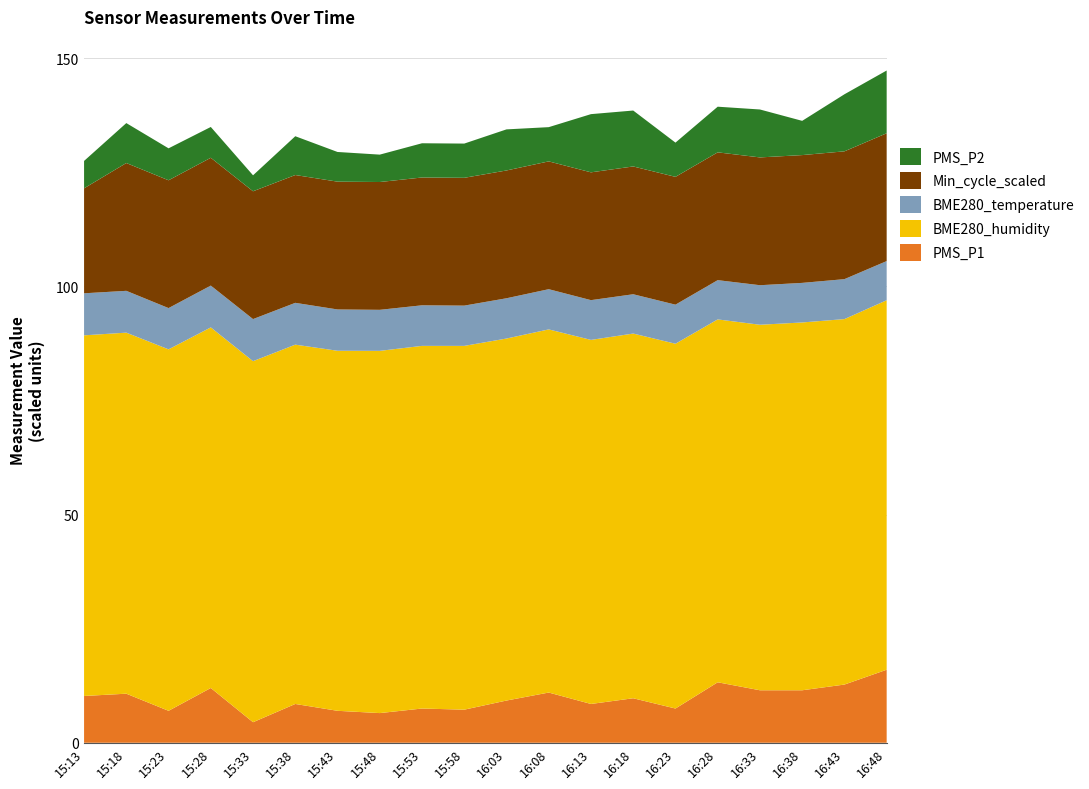

Reading left to right, what are all the values shown in this chart?

PMS_P1: 10.2	10.8	7.0	12.0	4.5	8.5	7.0	6.5	7.5	7.2	9.2	11.0	8.5	9.8	7.5	13.2	11.5	11.5	12.8	16.0
BME280_humidity: 79.0	79.1	79.2	79.0	79.1	78.7	78.9	79.4	79.5	79.7	79.3	79.6	79.8	79.9	79.9	79.5	80.1	80.6	80.1	81.0
BME280_temperature: 9.2	9.2	9.0	9.2	9.2	9.2	9.1	9.0	8.9	8.8	8.8	8.8	8.7	8.6	8.6	8.6	8.7	8.7	8.8	8.6
Min_cycle_scaled: 23.0	28.0	28.0	28.0	28.0	28.0	28.0	28.0	28.0	28.0	28.0	28.0	28.0	28.0	28.0	28.0	28.0	28.0	28.0	28.0
PMS_P2: 6.0	8.8	7.0	6.8	3.5	8.5	6.5	6.0	7.5	7.5	9.0	7.5	12.8	12.2	7.5	10.0	10.5	7.5	12.5	13.8